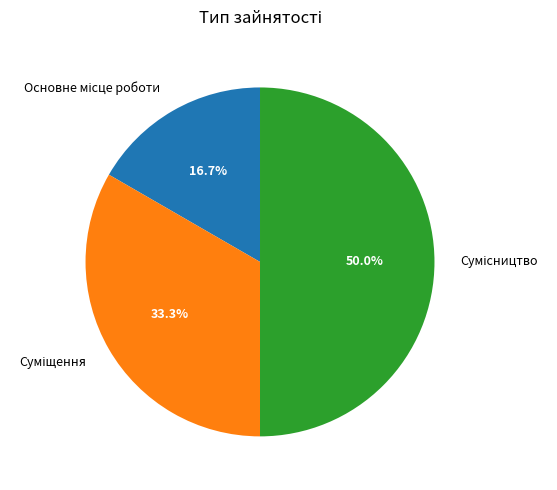

To the nearest percent, what percentage of the pie is Сумісництво?

50%